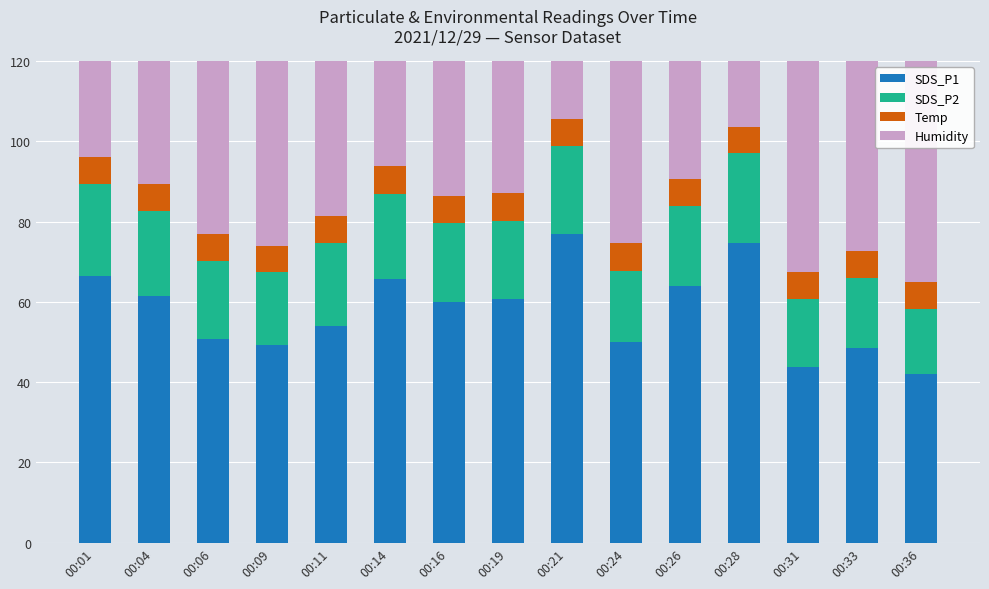

How many bars are there in total?

60